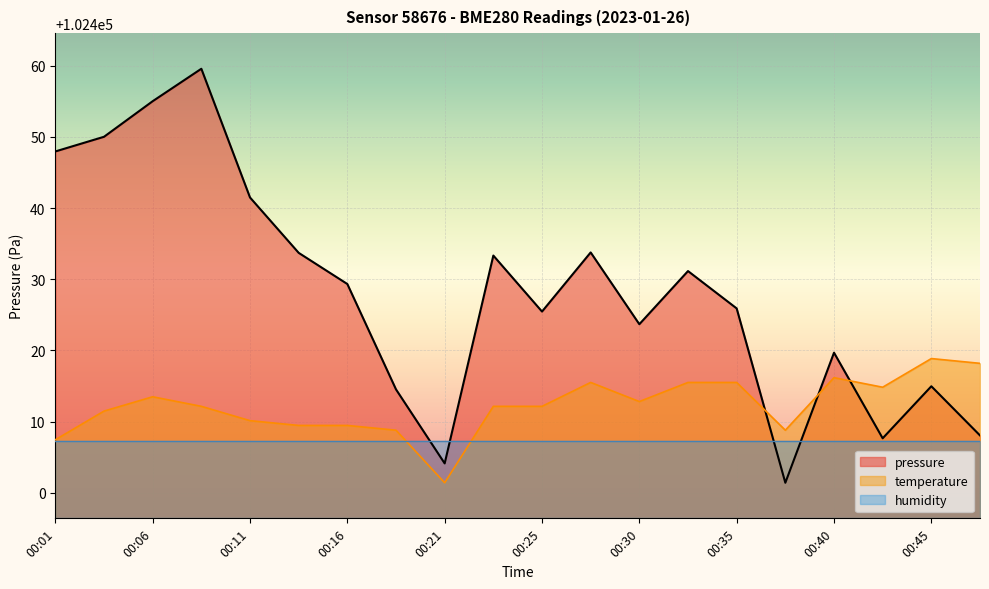

Reading left to right, list all the values displayed in this chart.

pressure: 00:01=102448.0	00:03=102450.0	00:06=102455.0	00:08=102459.6	00:11=102441.5	00:13=102433.7	00:16=102429.3	00:18=102414.5	00:21=102404.1	00:23=102433.3	00:25=102425.5	00:28=102433.8	00:30=102423.7	00:33=102431.2	00:35=102425.9	00:38=102401.4	00:40=102419.7	00:43=102407.7	00:45=102415.0	00:47=102408.1
temperature: 00:01=102407.5	00:03=102411.5	00:06=102413.5	00:08=102412.2	00:11=102410.1	00:13=102409.5	00:16=102409.5	00:18=102408.8	00:21=102401.4	00:23=102412.2	00:25=102412.2	00:28=102415.5	00:30=102412.8	00:33=102415.5	00:35=102415.5	00:38=102408.8	00:40=102416.2	00:43=102414.8	00:45=102418.9	00:47=102418.2